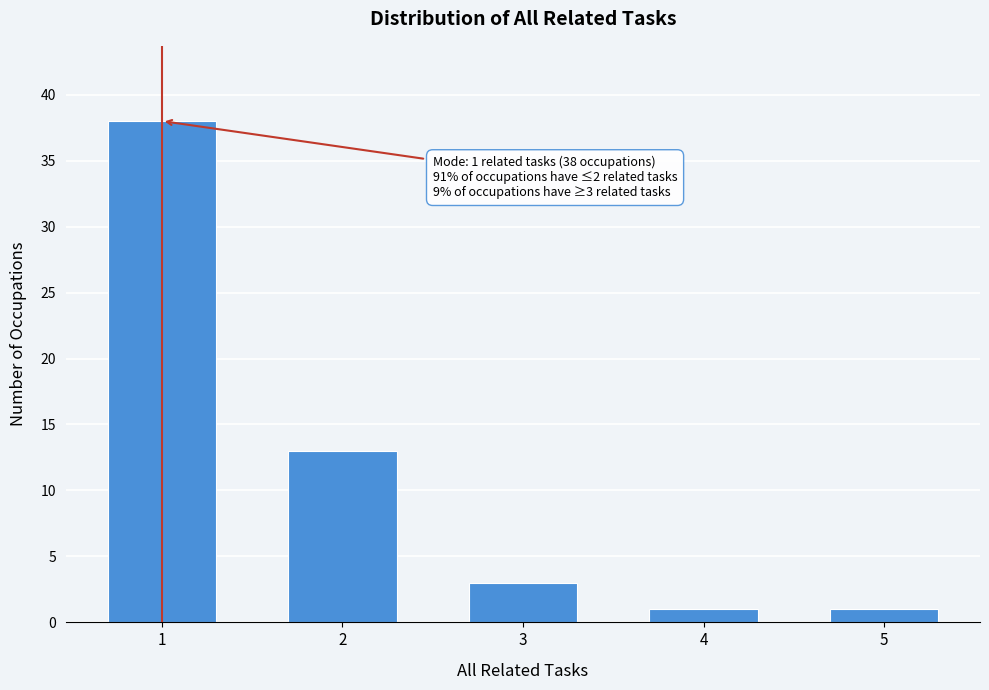

Reading right to left, what are all the values shown in this chart?

1	1	3	13	38